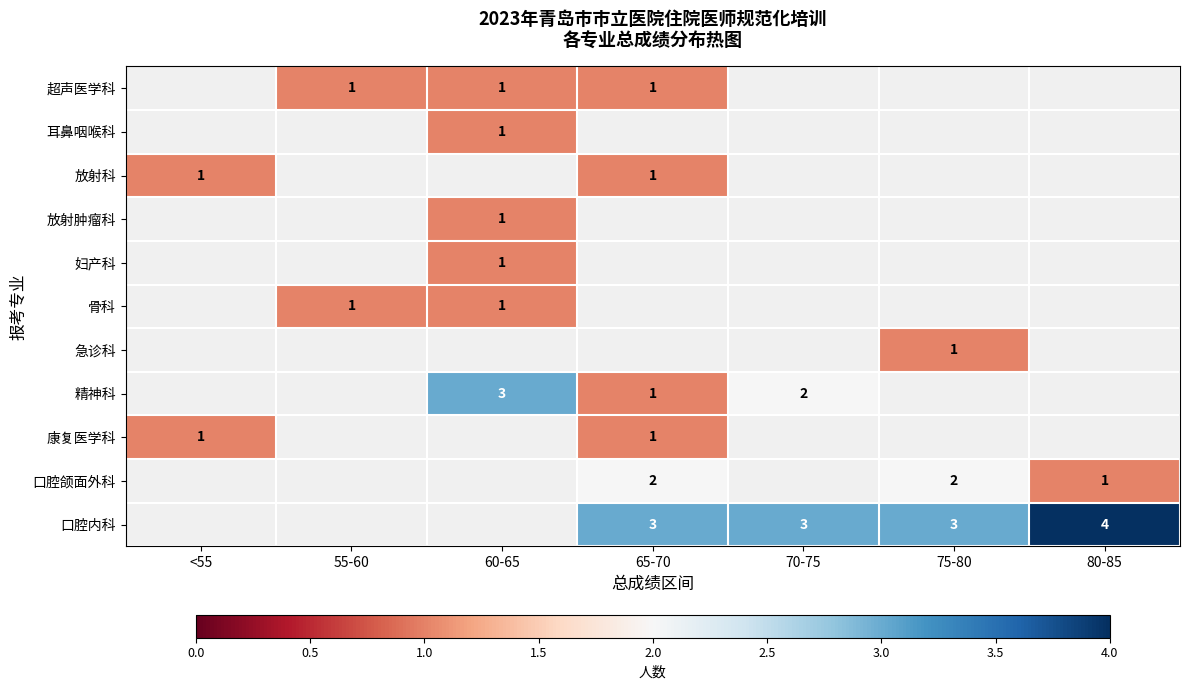

True or false: 口腔颌面外科 has a value of 2 at 65-70.

True